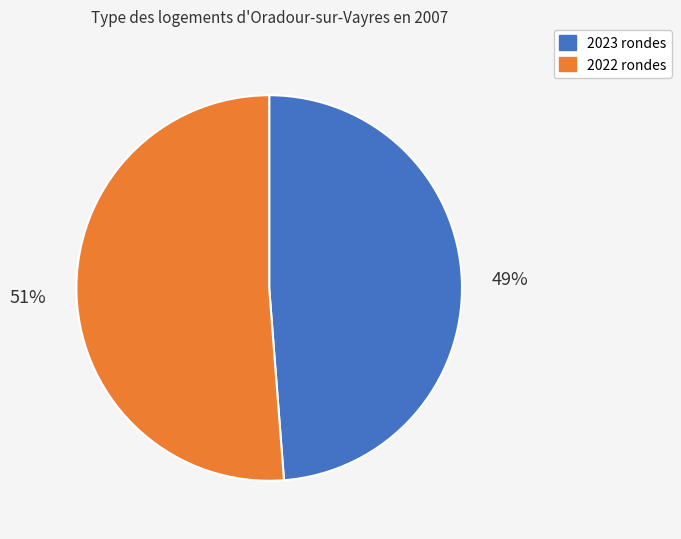

To the nearest percent, what is the average slice percentage?

50%